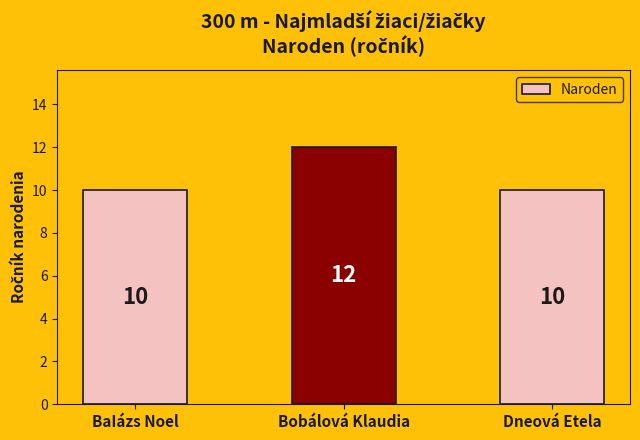

What is the difference between the maximum and second lowest values?

2